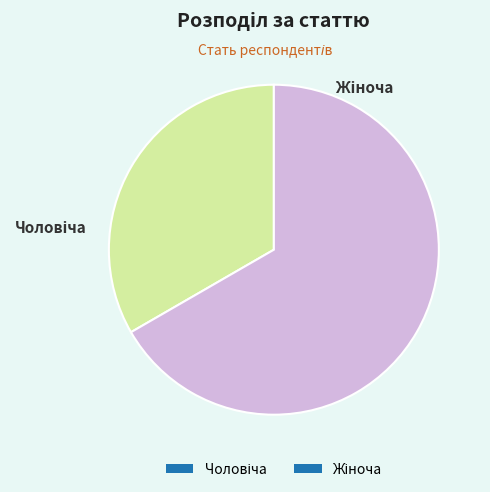

Is there a majority slice in this chart?

Yes